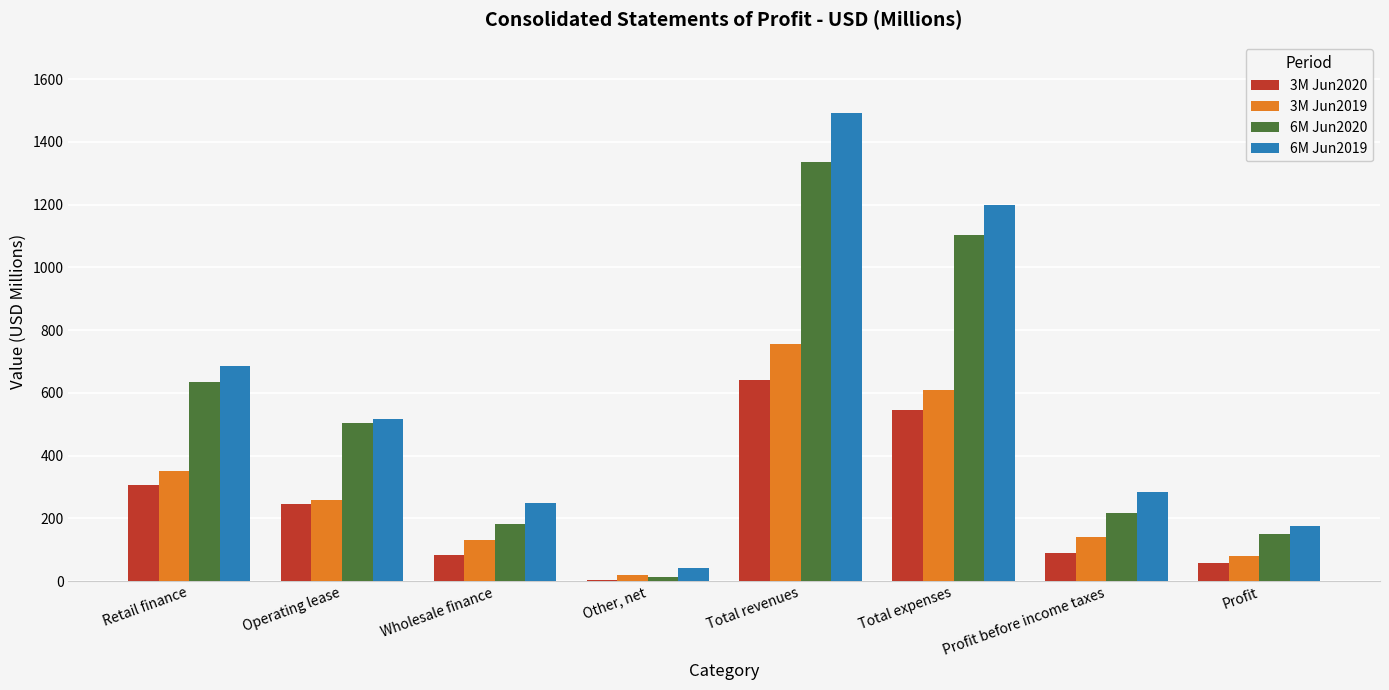

What is the total value across all series at Retail finance?

1978